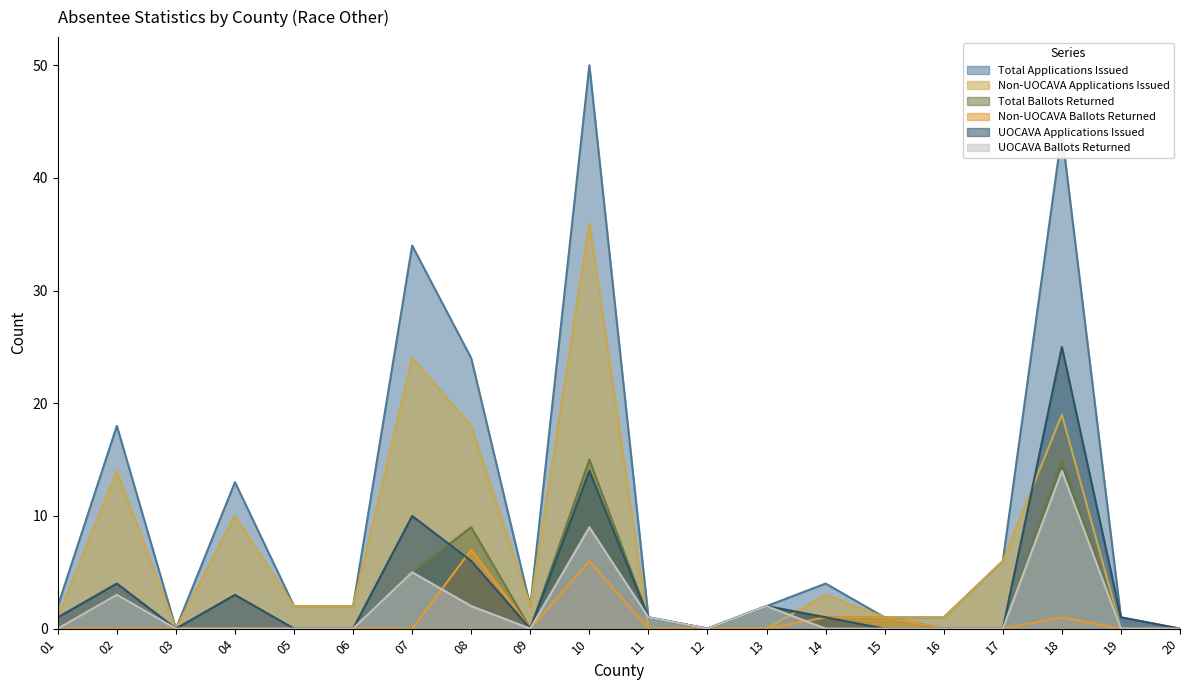

What is the value of the Total Applications Issued point at the 6th from the left?

2